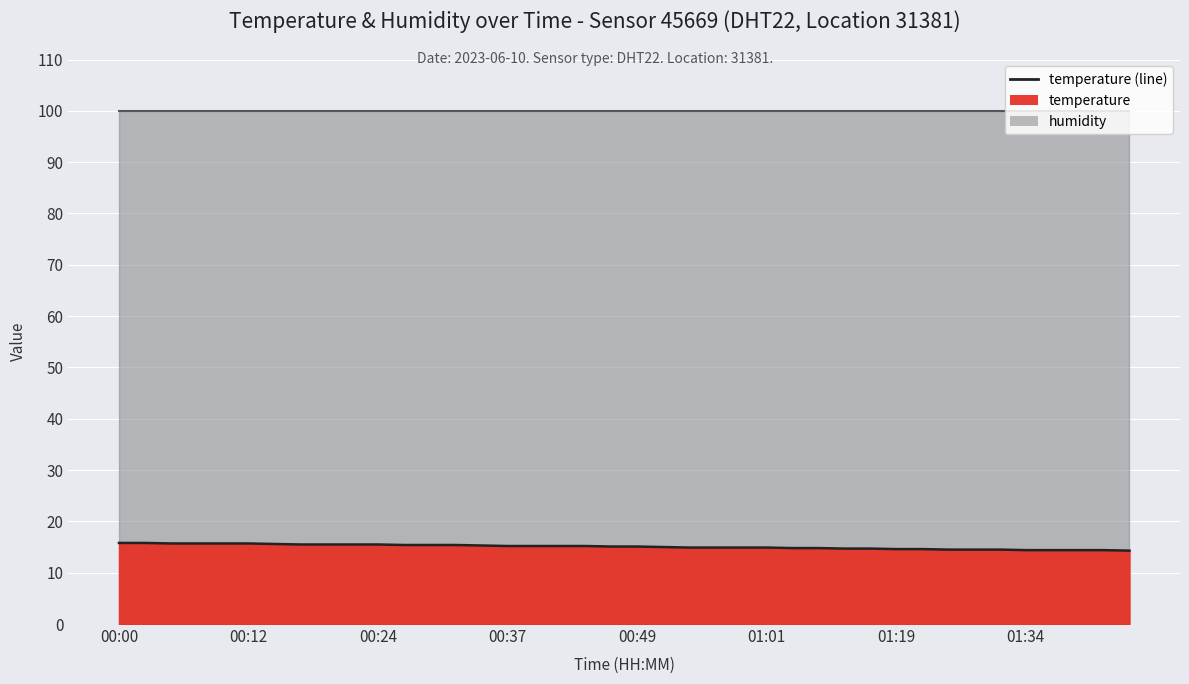

What position from the left is 01:21?

32